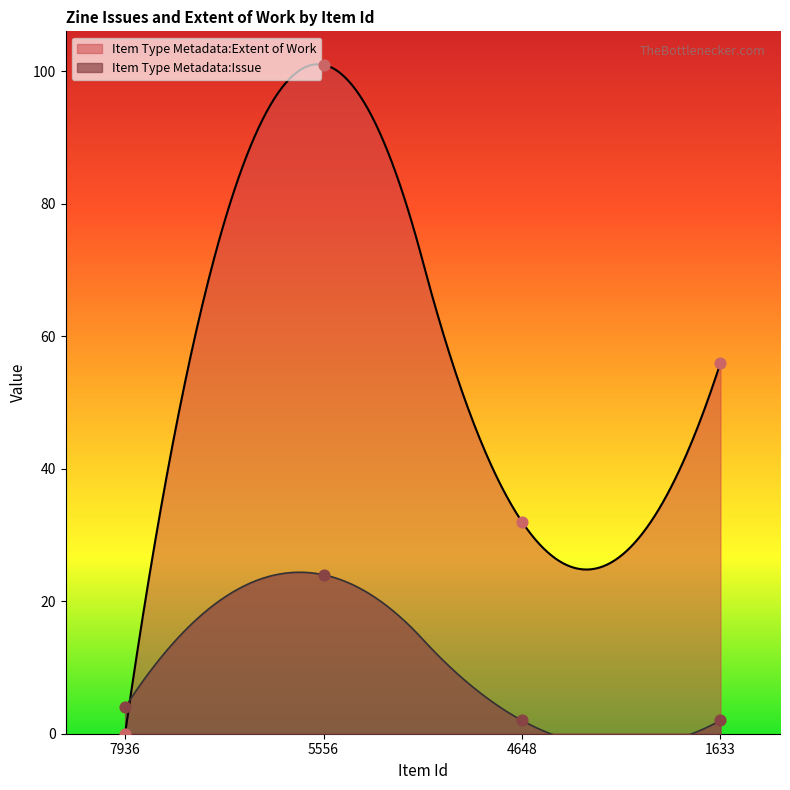

Which series reaches the maximum Y coordinate?

Item Type Metadata:Extent of Work